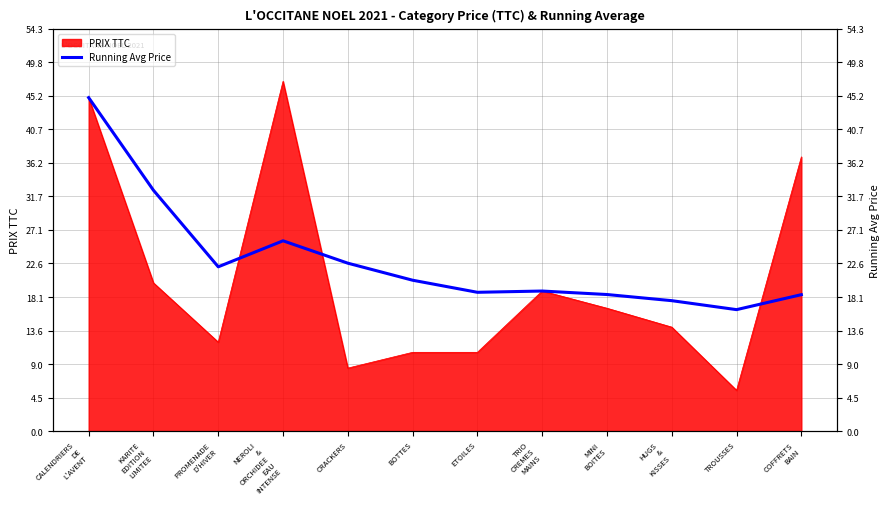

What is the label of the 9th point from the right?

NEROLI
&
ORCHIDEE
EAU
INTENSE